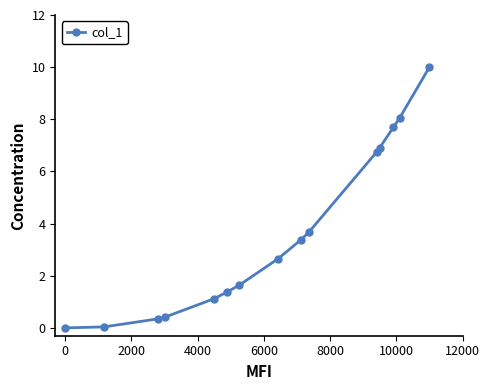

What is the maximum value shown in the chart?

10.0